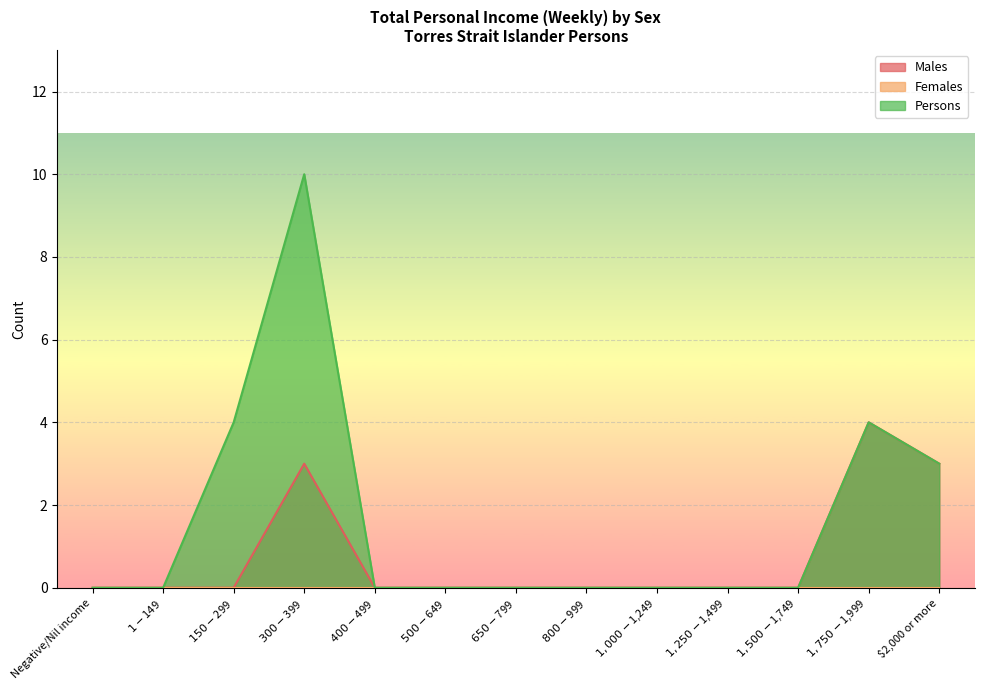

True or false: Persons has a value of 5 at $2,000 or more.

False